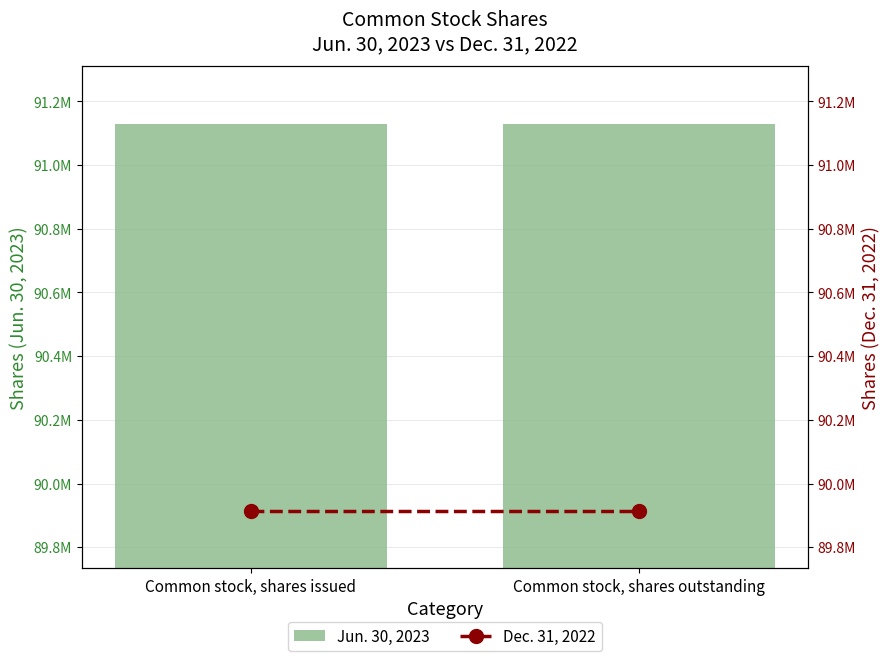

At which category is the sum across all series the highest?

Common stock, shares issued